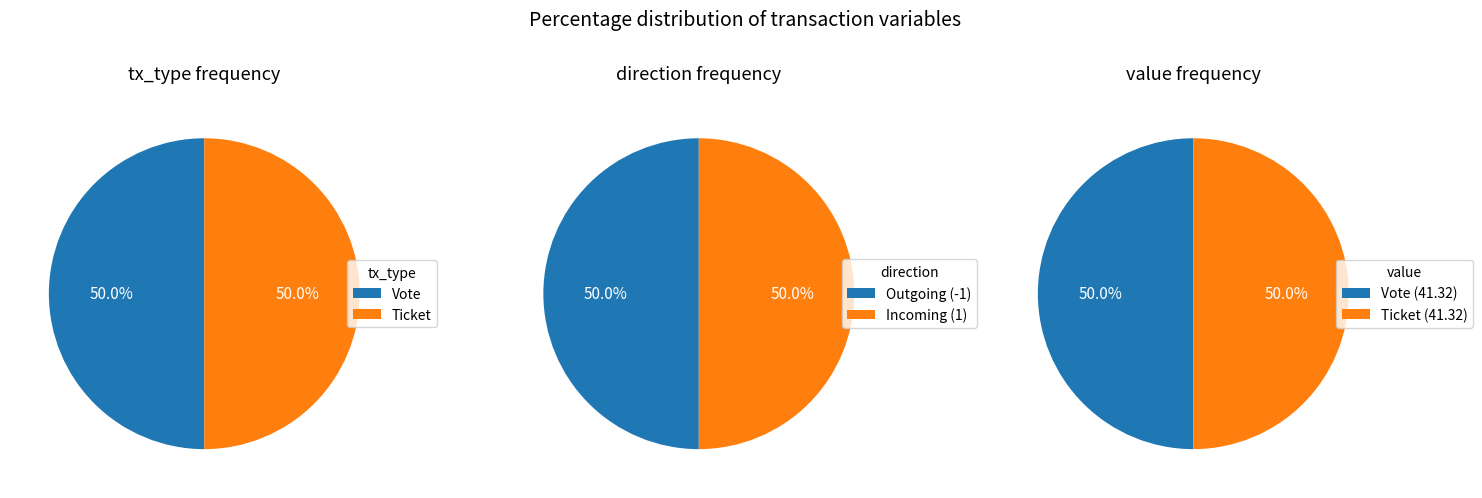

Which series has the largest range (max minus min)?

tx_type